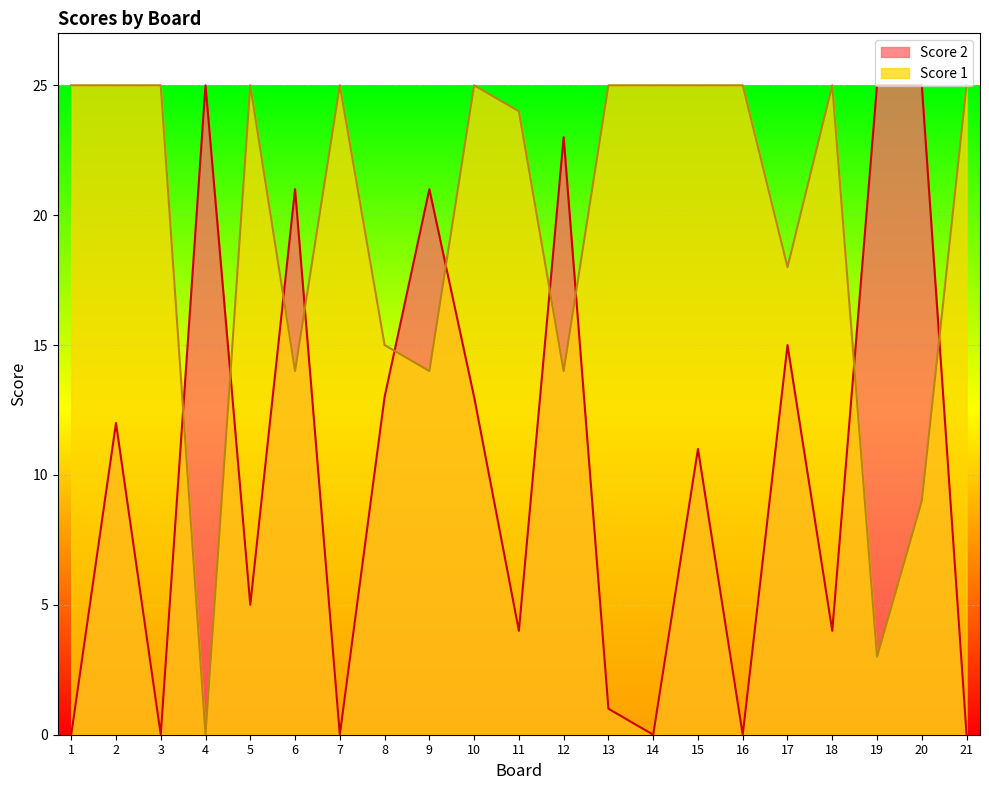

What is the maximum value for Score 1?

25